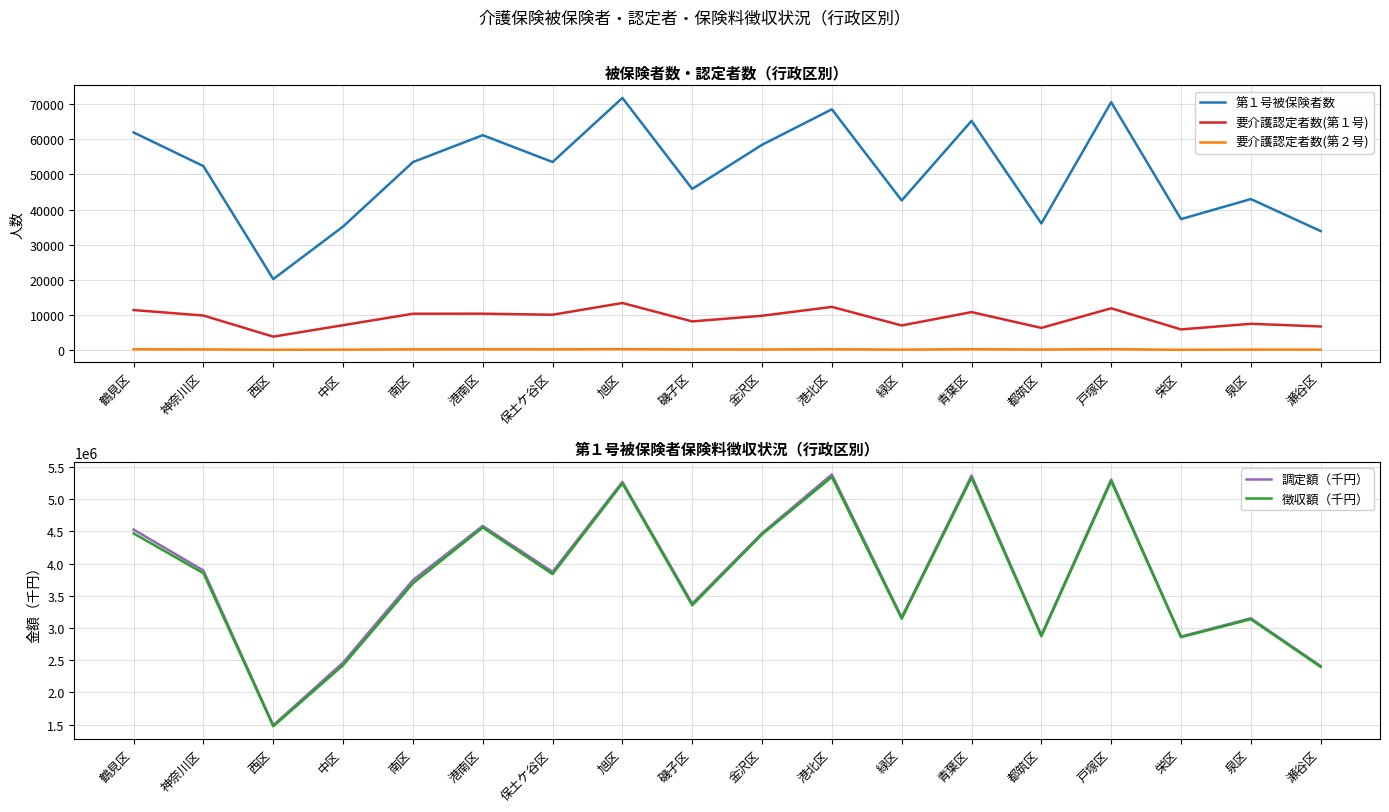

True or false: 第１号被保険者数 and 要介護認定者数(第１号) intersect in this chart.

False